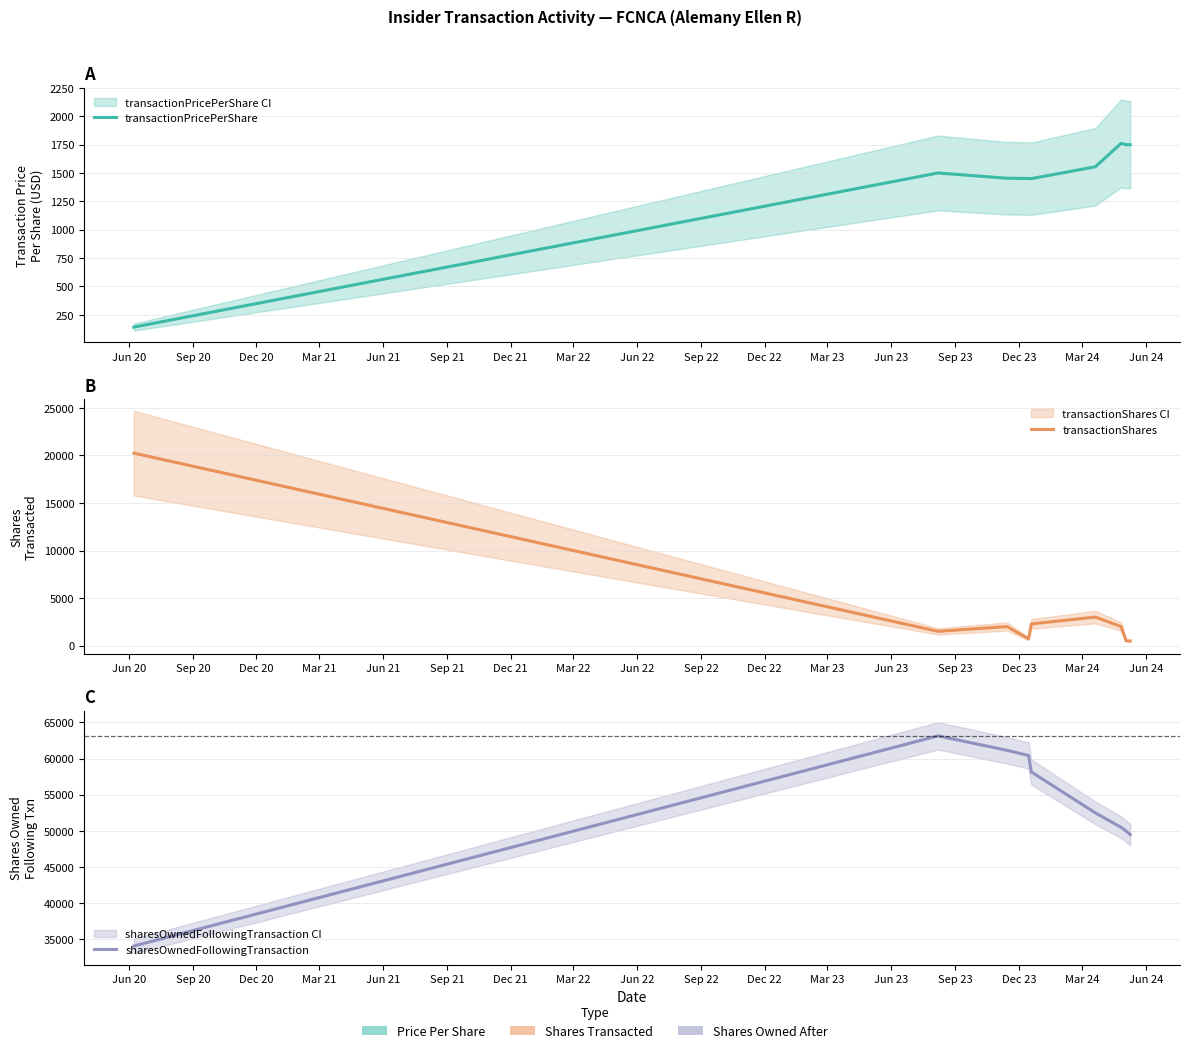

True or false: transactionPricePerShare and sharesOwnedFollowingTransaction cross at least once.

False